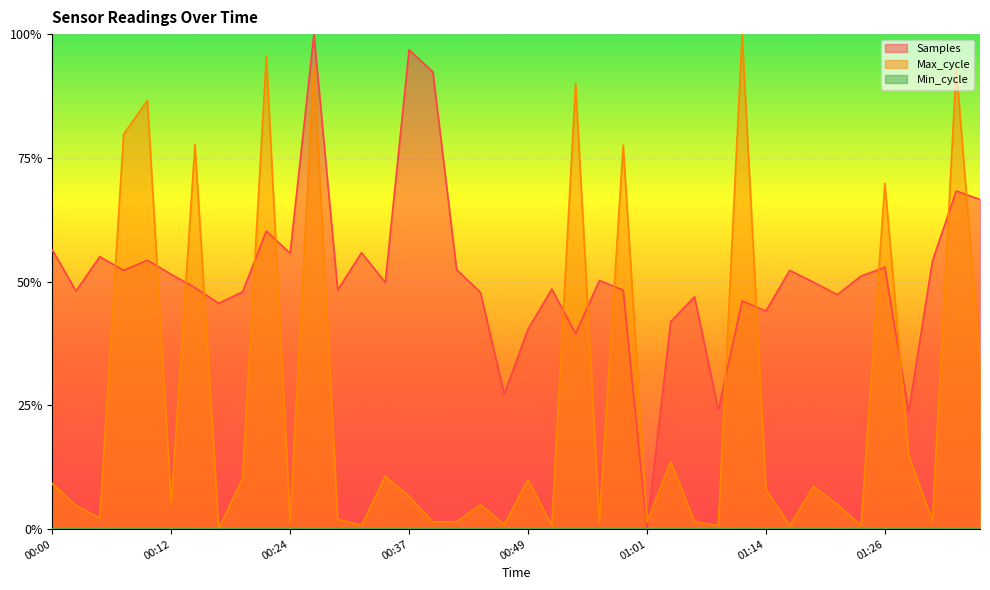

Where is the first local maximum for Samples?

00:05